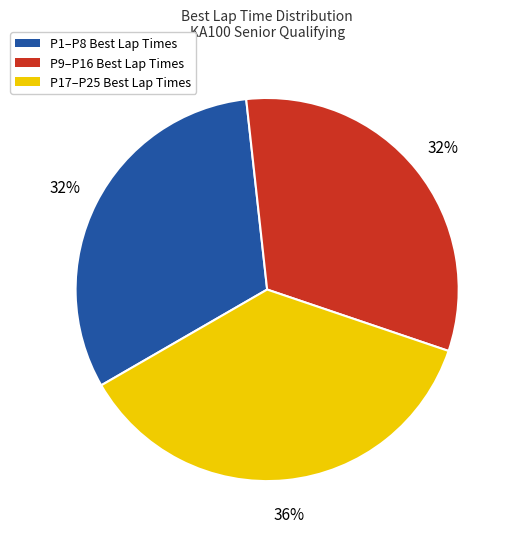

Is there any slice that represents more than half of the pie?

No